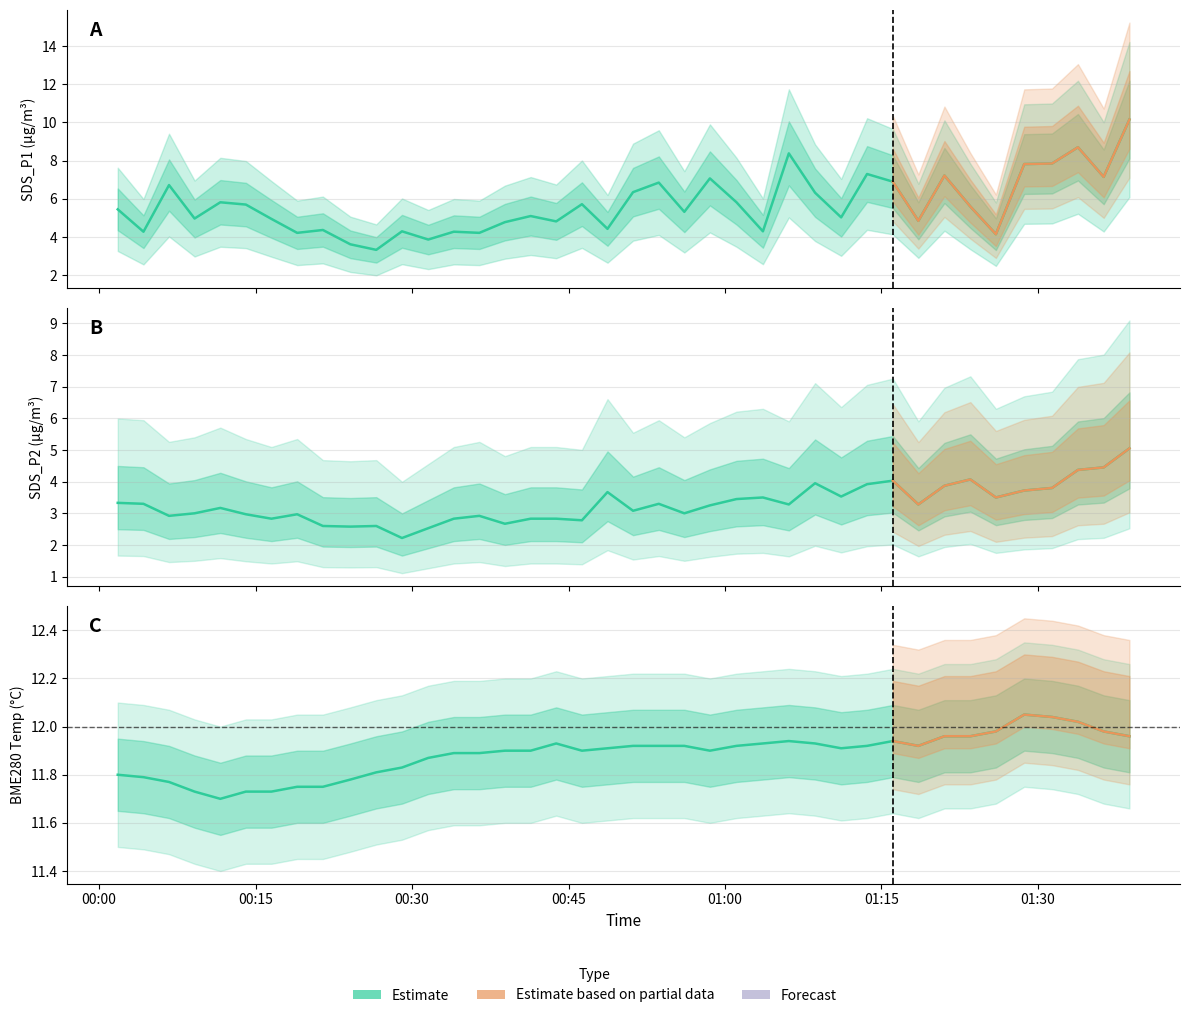

List the series in order of their peak value, lowest first.

SDS_P2, SDS_P1, BME280_temperature